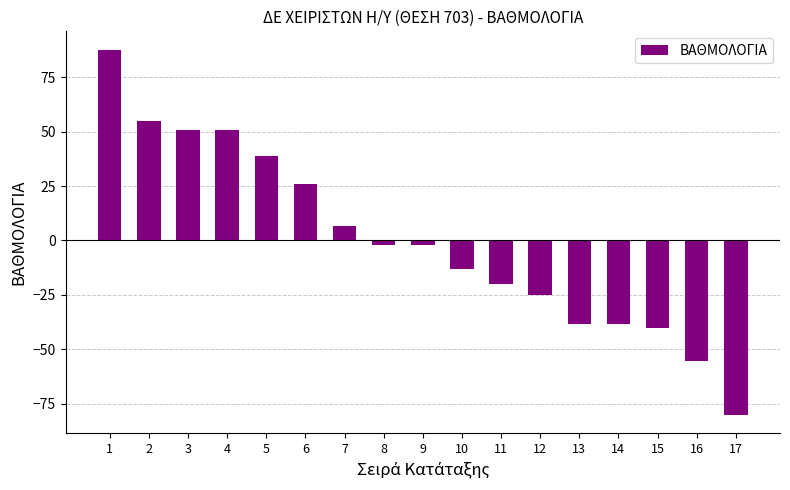

Reading left to right, transcribe all the data shown in this chart.

87.8	54.8	50.8	50.8	38.8	25.8	6.8	-2.2	-2.2	-13.2	-20.2	-25.2	-38.2	-38.2	-40.2	-55.2	-80.2